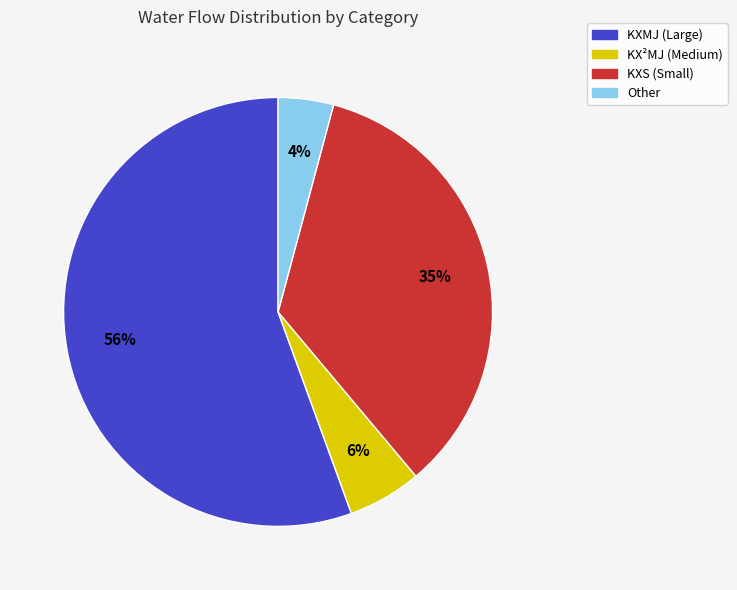

To the nearest percent, what portion does KXS (Small) represent?

35%